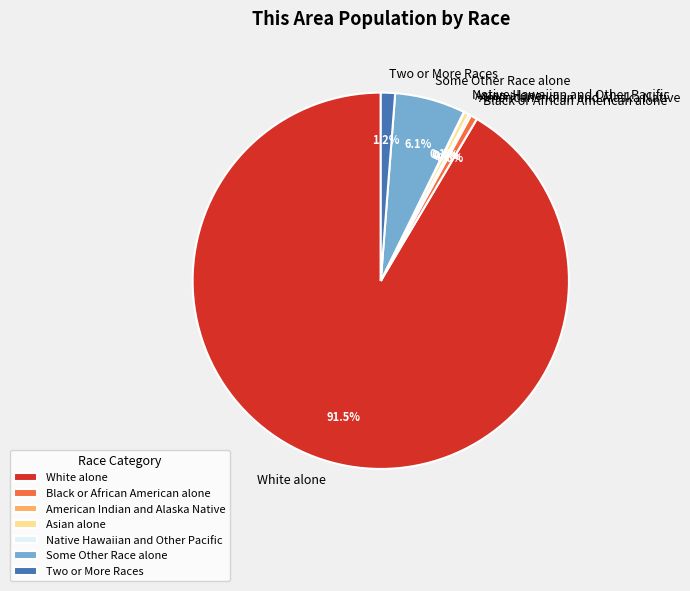

What is the largest slice in the pie chart?

White alone